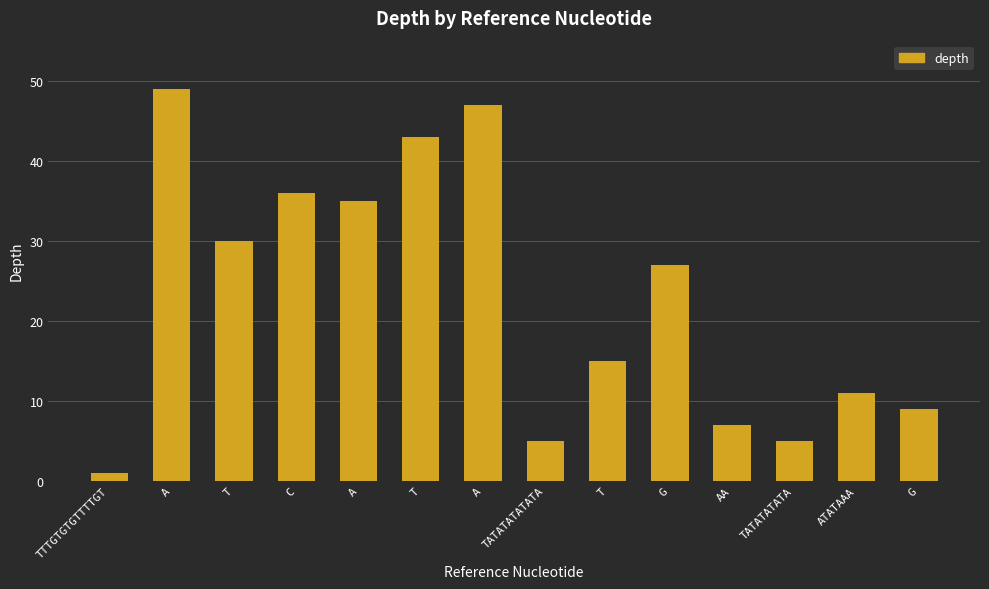

List the labels in order of value, smallest first.

TTTGTGTGTTTTGT, TATATATATATA, TATATATATA, AA, G, ATATAAA, T, G, T, A, C, T, A, A